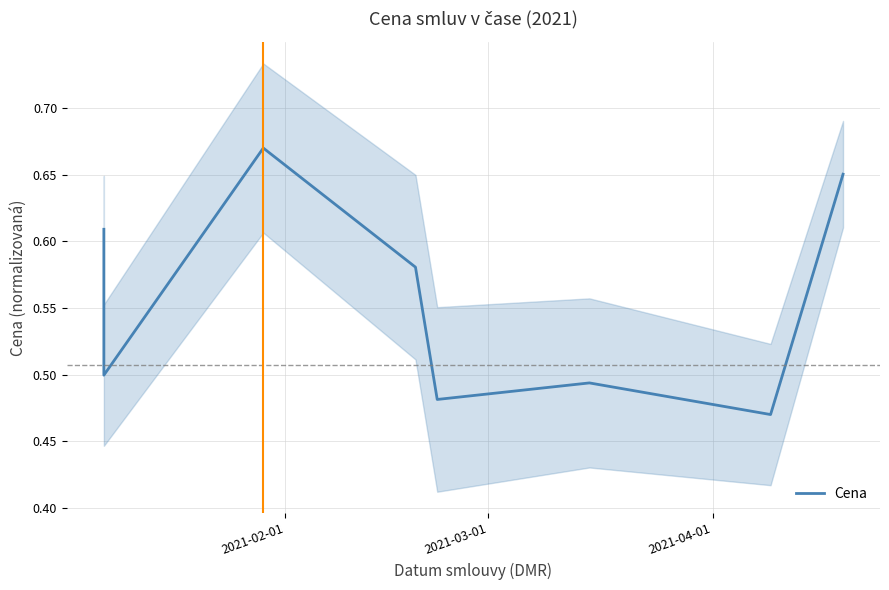

Reading left to right, what are all the values shown in this chart?

0.6	0.5	0.7	0.6	0.5	0.5	0.5	0.7